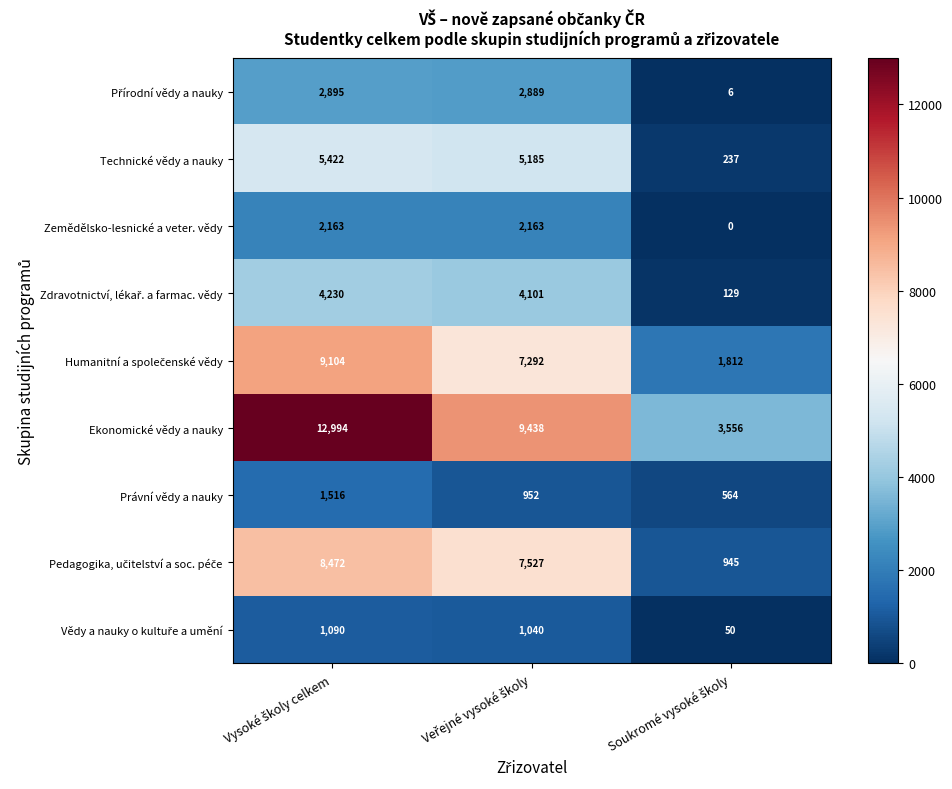

Count the Ekonomické vědy a nauky values in the range 3556 to 12994.

3